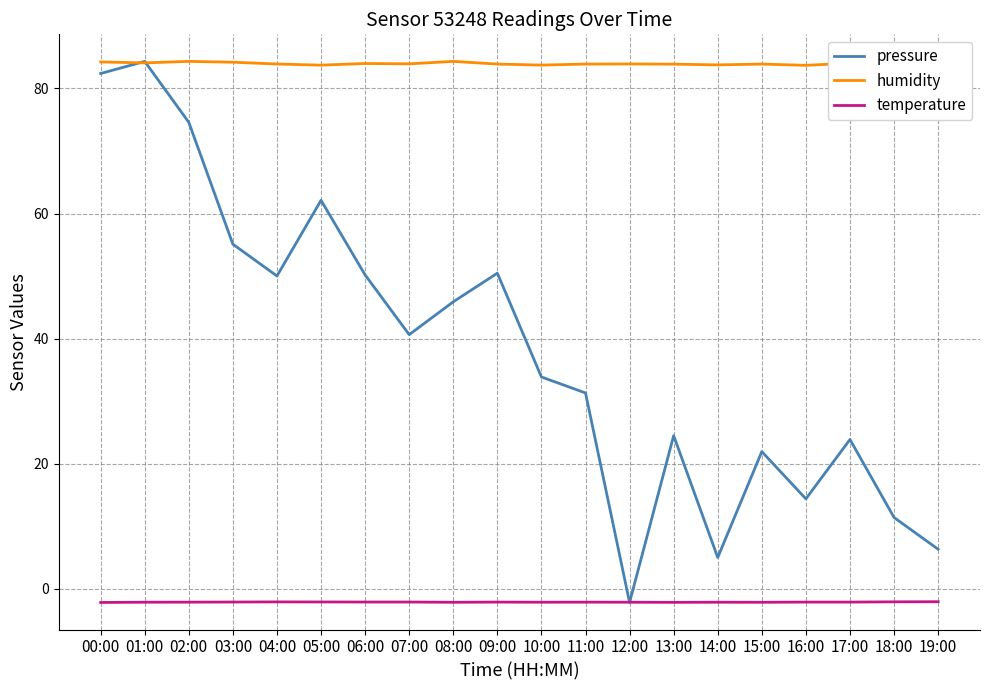

What is the difference between the second highest and second lowest values in the pressure series?

77.4